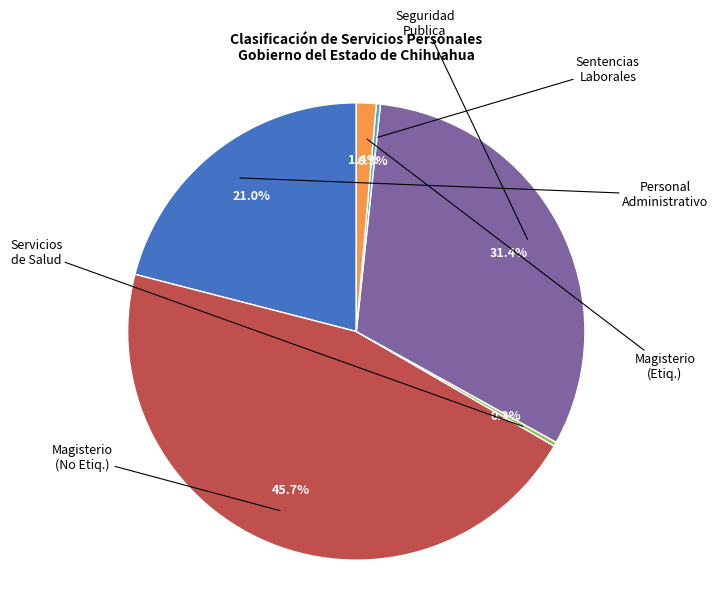

Count the number of slices in the pie.

6